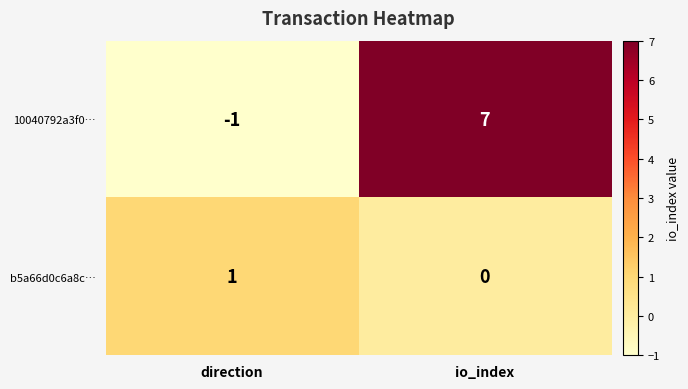

The 10040792a3f0… series shows 7 at io_index. True or false?

True